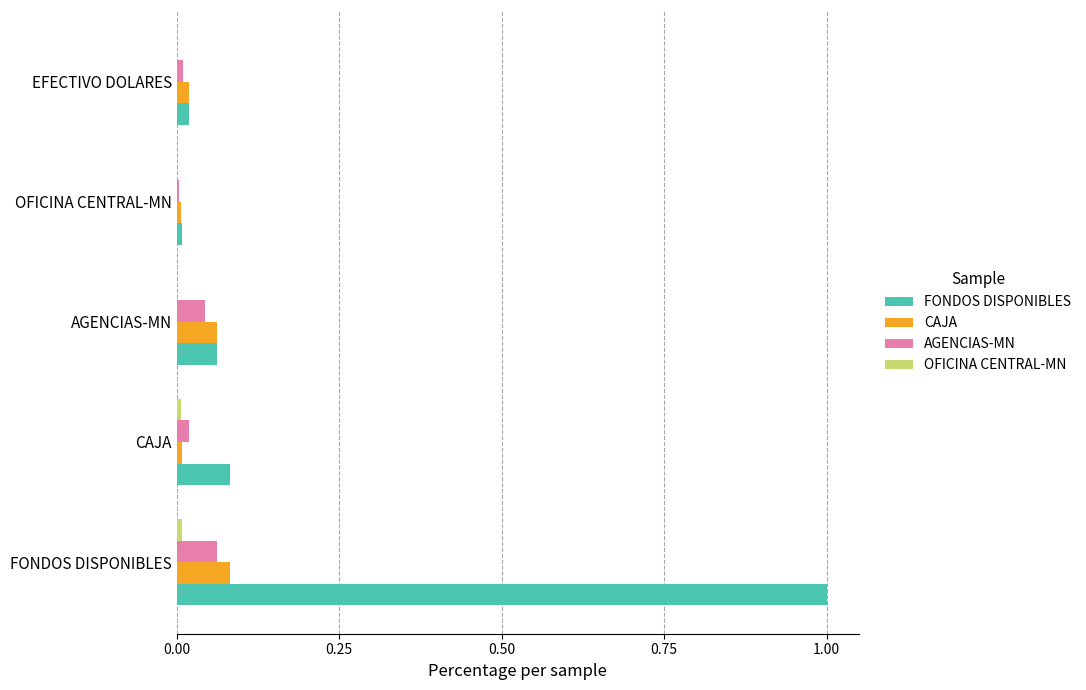

Which category has the highest value across all series?

FONDOS DISPONIBLES